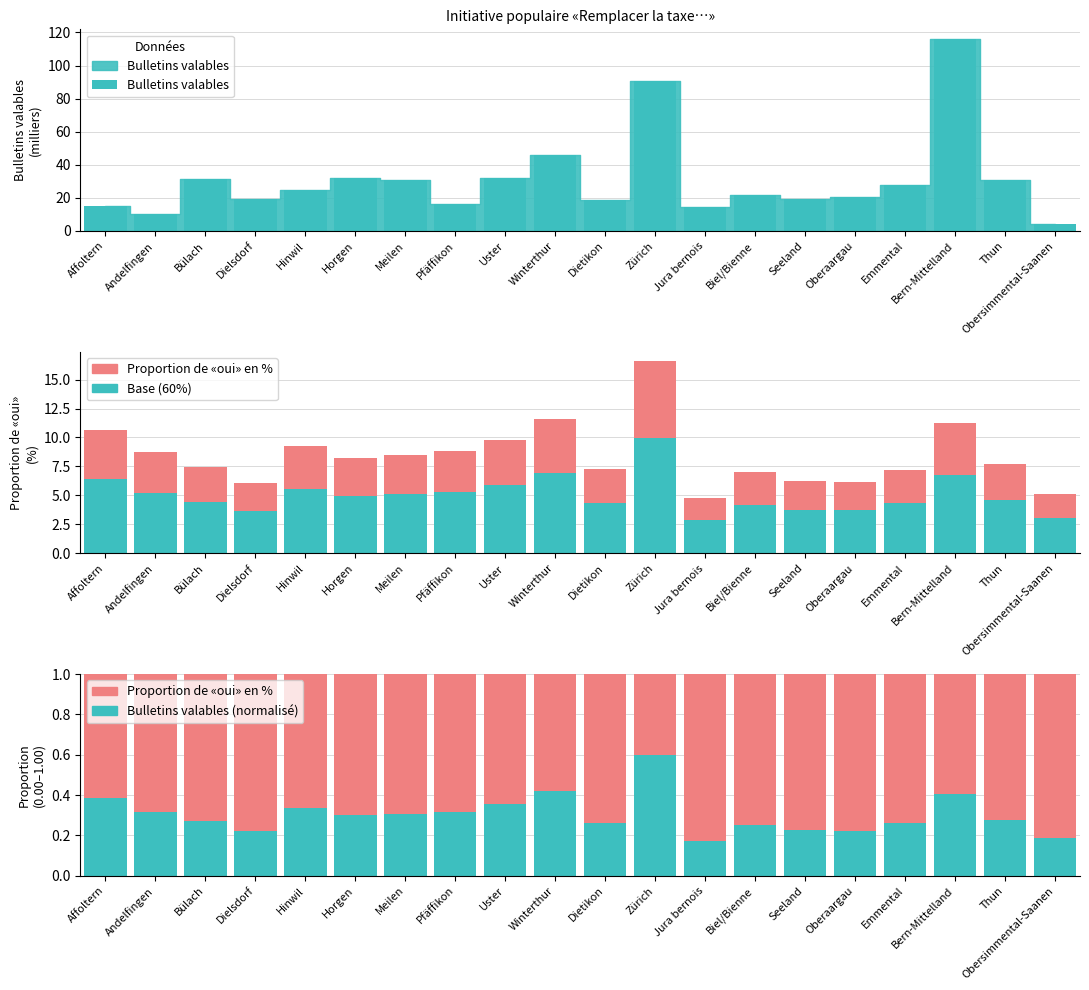

At how many categories does at least one series exceed 81?

2